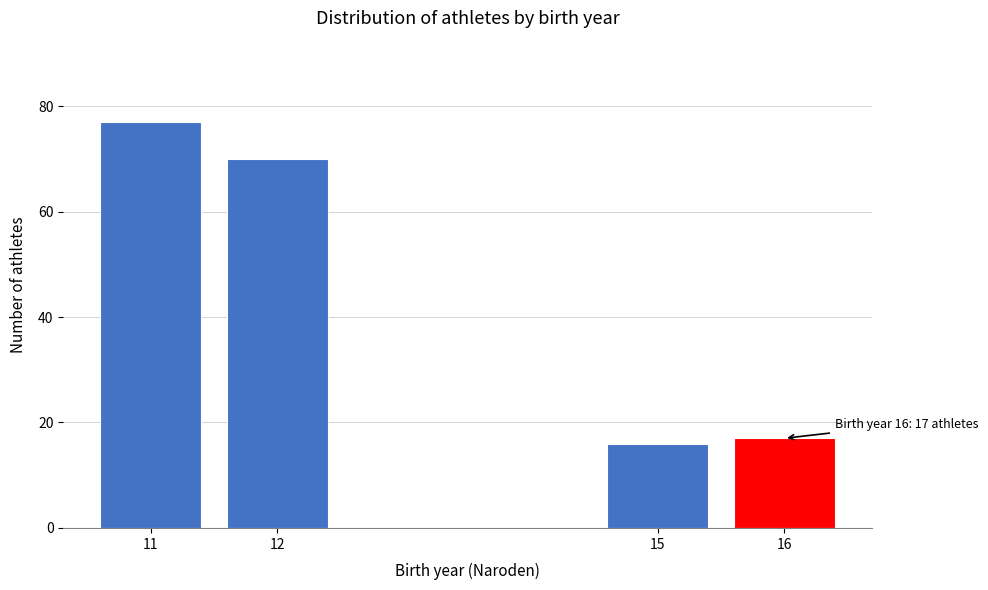

Reading left to right, what are all the values shown in this chart?

11=77	12=70	15=16	16=17